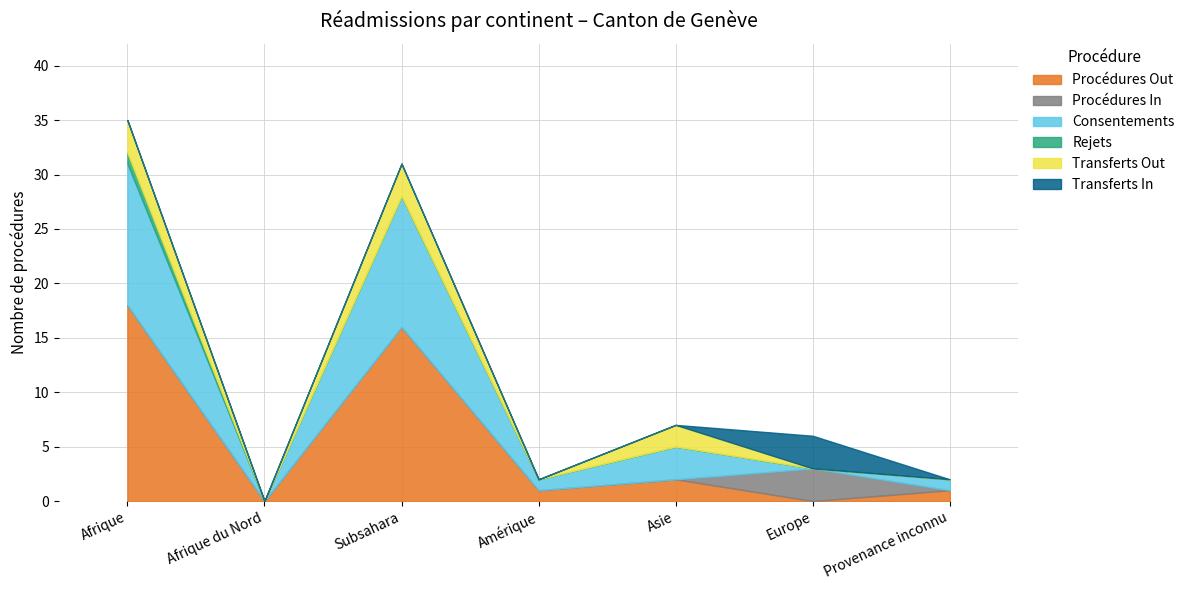

Is the value of Procédures In at Asie greater than the value of Rejets at Asie?

No